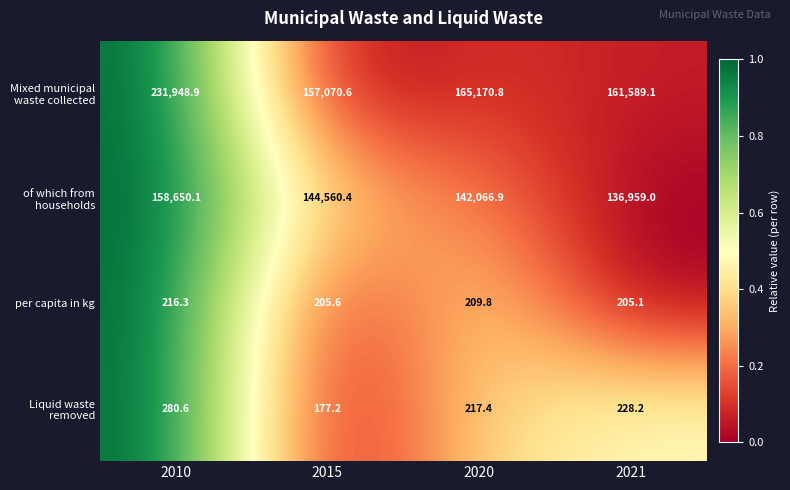

Which series has the largest total across all categories?

Mixed municipal waste collected